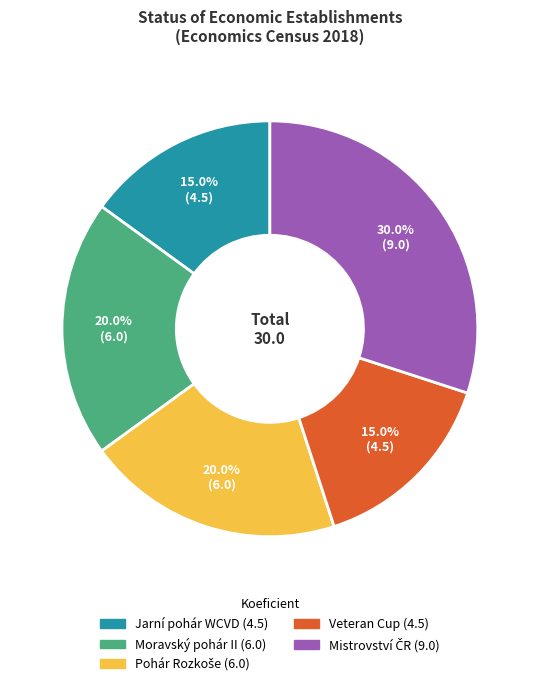

What percentage is the Veteran Cup slice, to the nearest percent?

15%